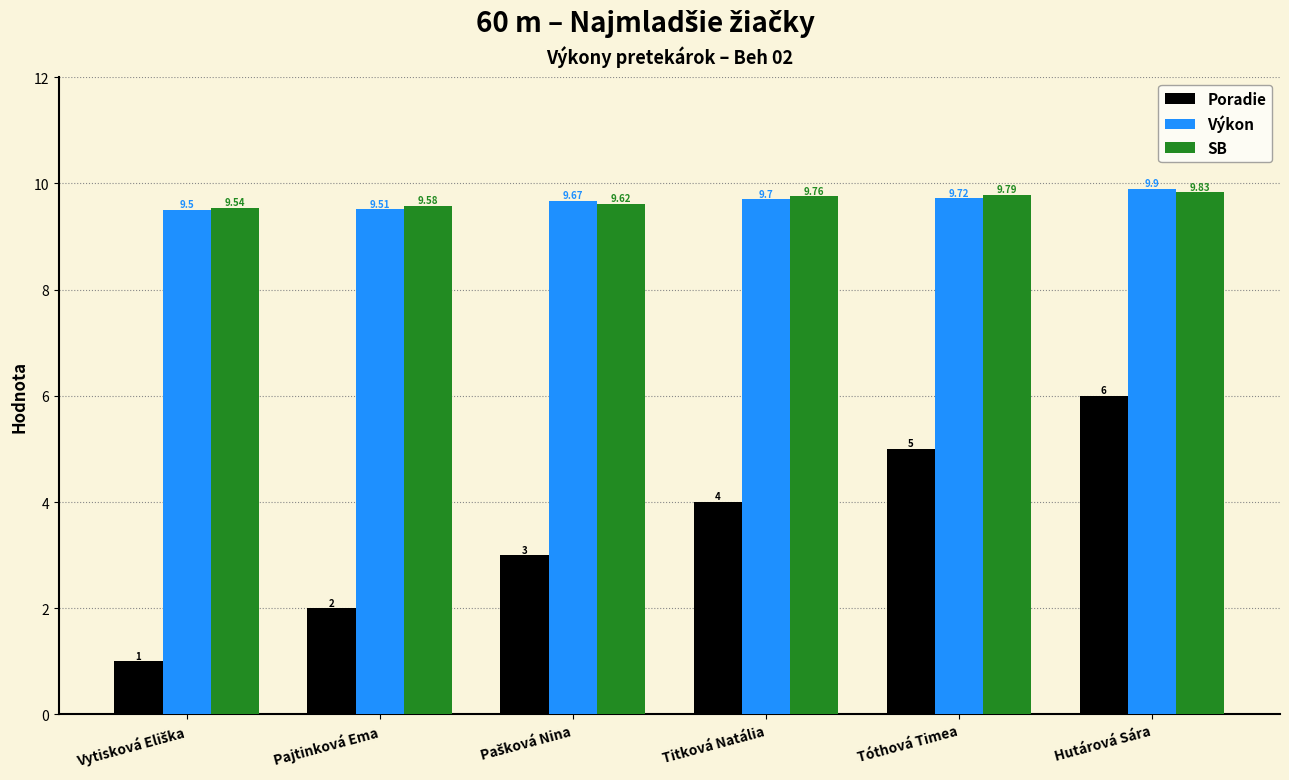

What is the value of the Poradie bar at the 3rd from the left?

3.0